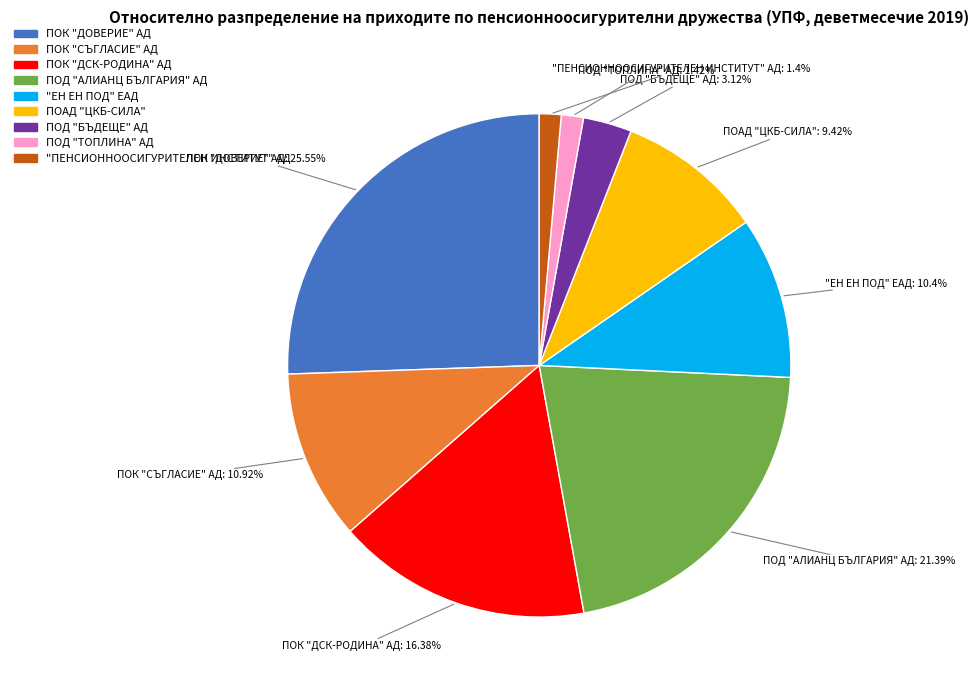

Which slice is the largest?

ПОК "ДОВЕРИЕ" АД